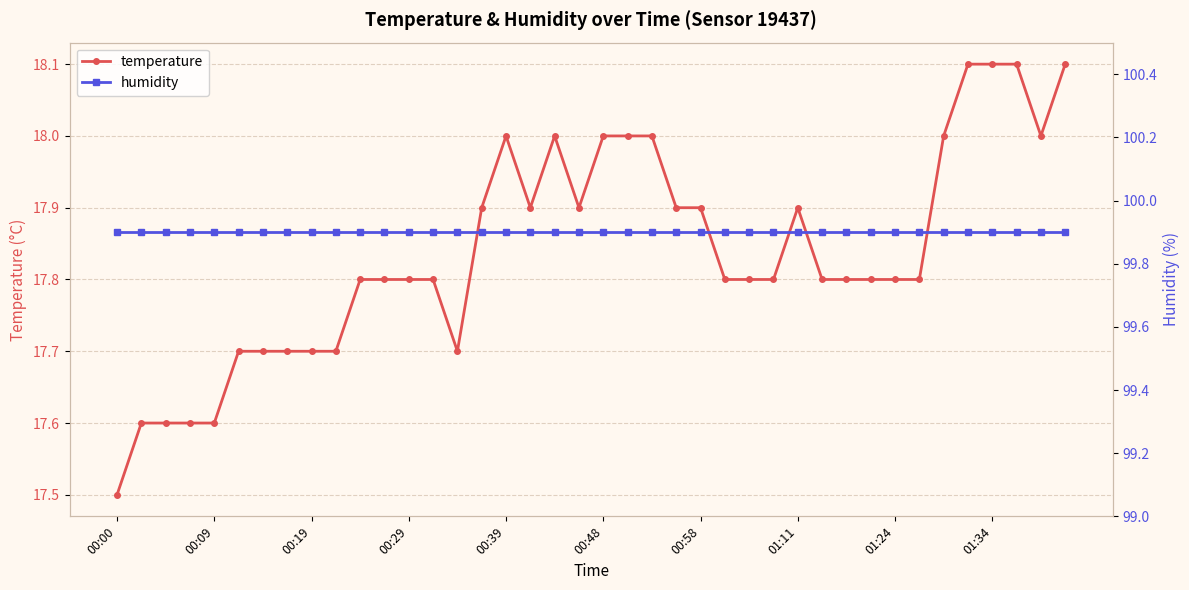

What is the smallest value displayed?

17.5